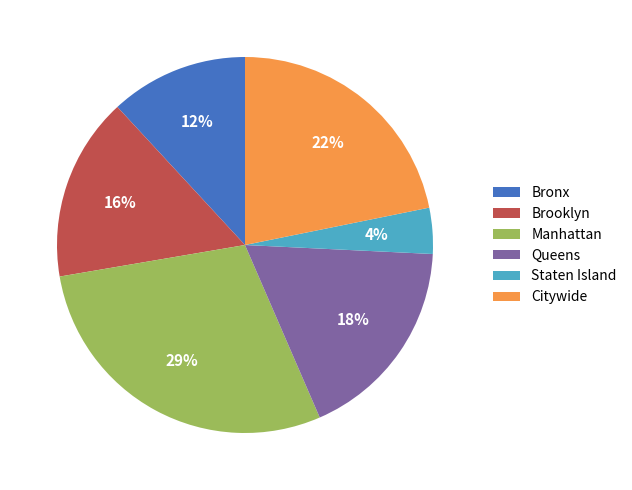

Which category has the smallest portion of the pie?

Staten Island